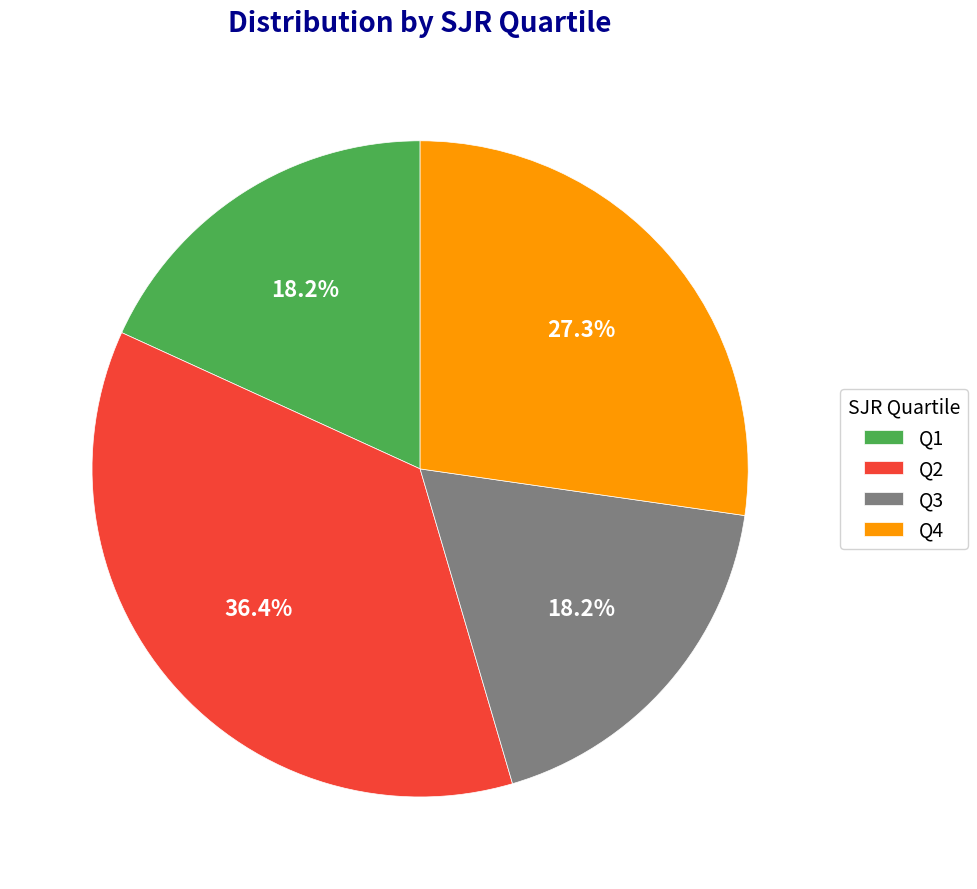

Is the sum of Q2 and Q3 greater than half?

Yes